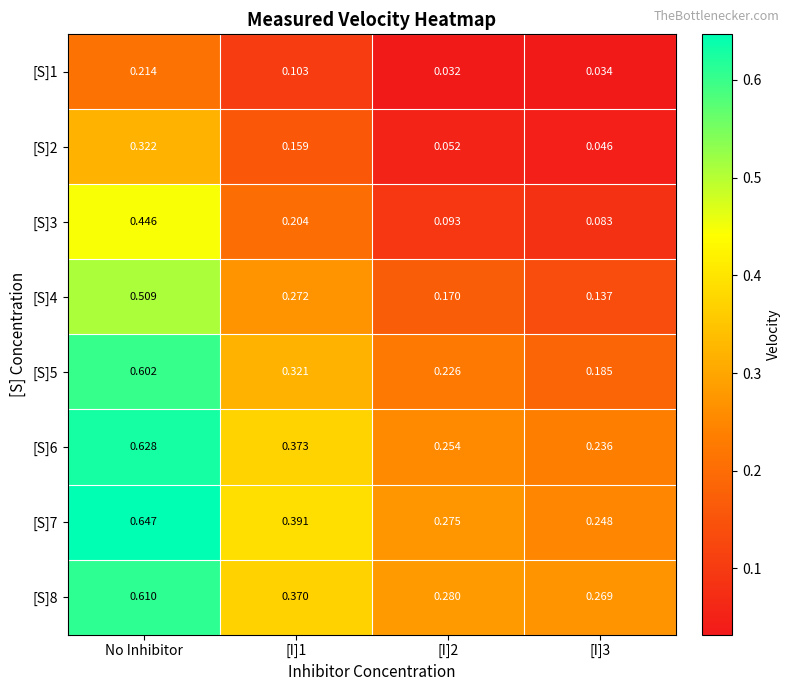

What is the total value across all series at [I]3?

1.2